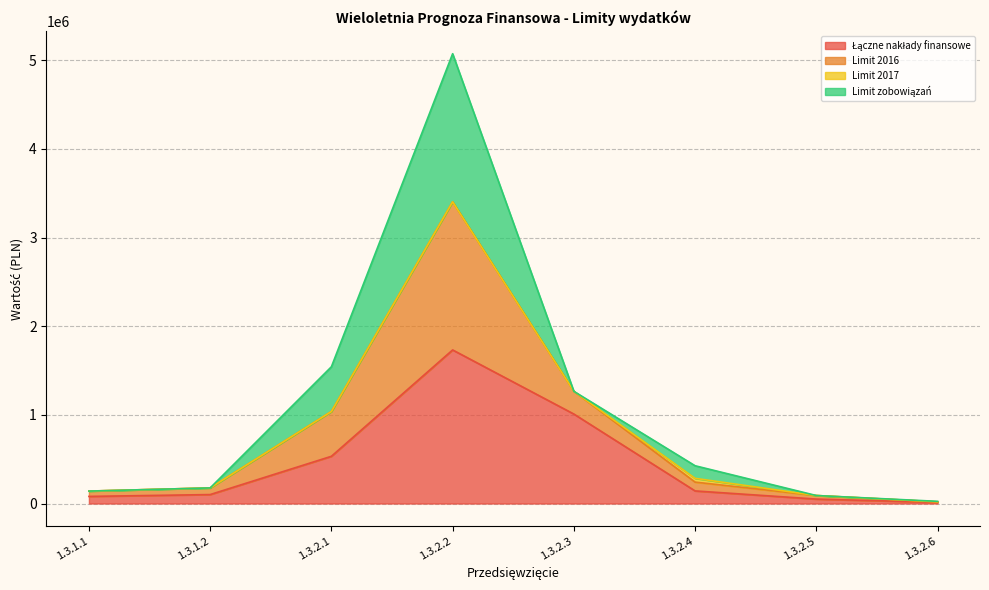

True or false: Limit 2016 and Łączne nakłady finansowe intersect in this chart.

False